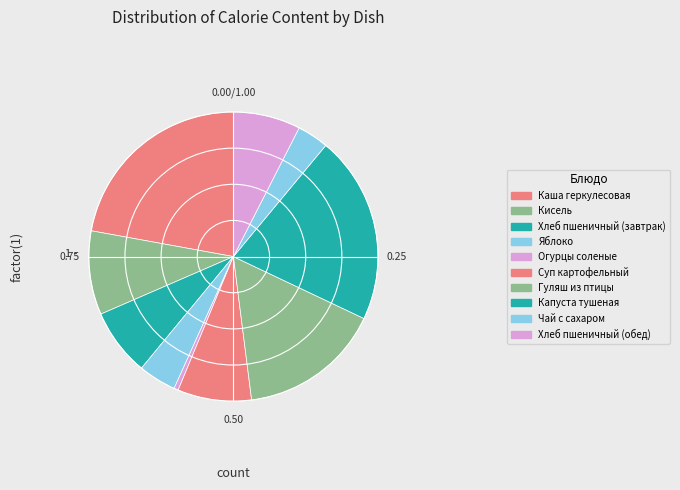

Does Суп картофельный account for over 50% of the chart?

No